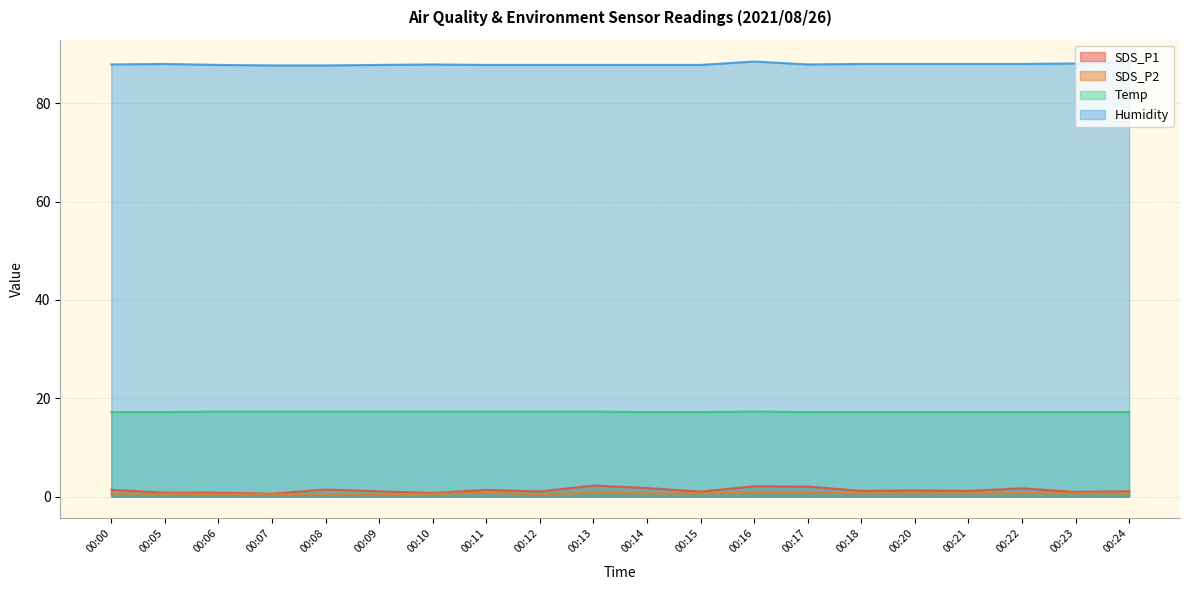

True or false: SDS_P2 and Humidity intersect in this chart.

False